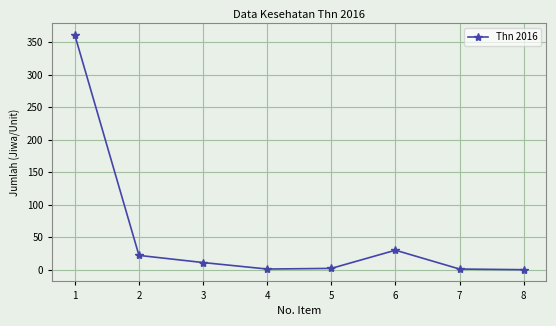

At which category does the data reach its first local peak?

6